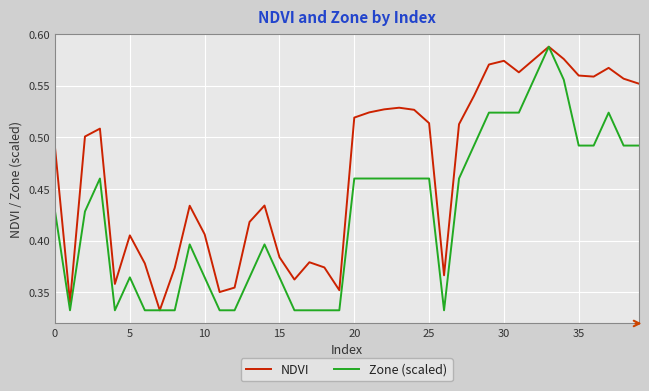

Rank the series by their average value, from lowest to highest.

Zone (scaled), NDVI